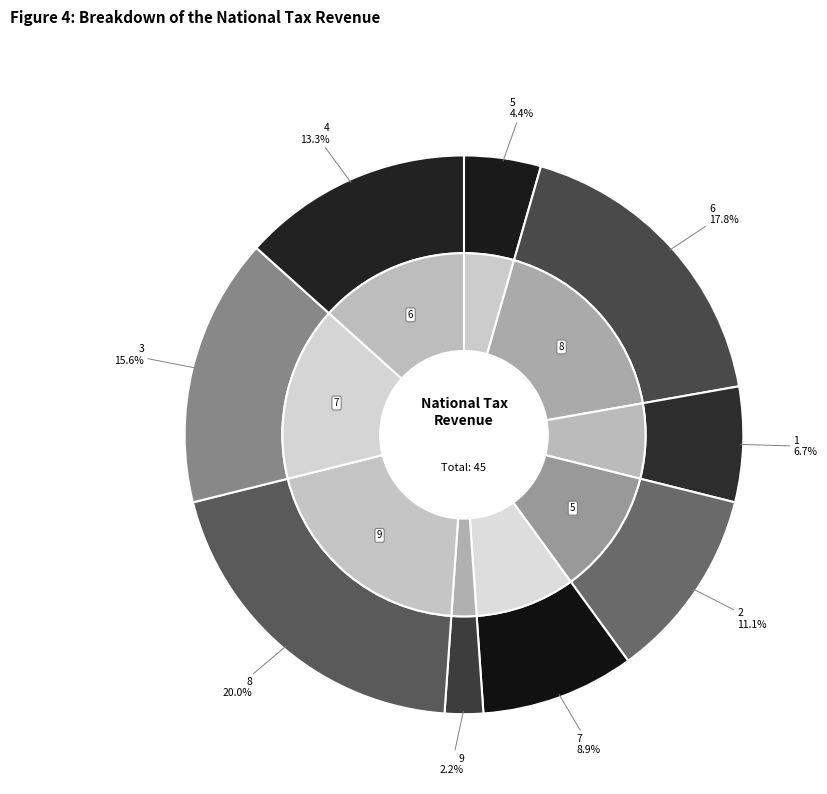

True or false: 9 accounts for 1% of the total.

False